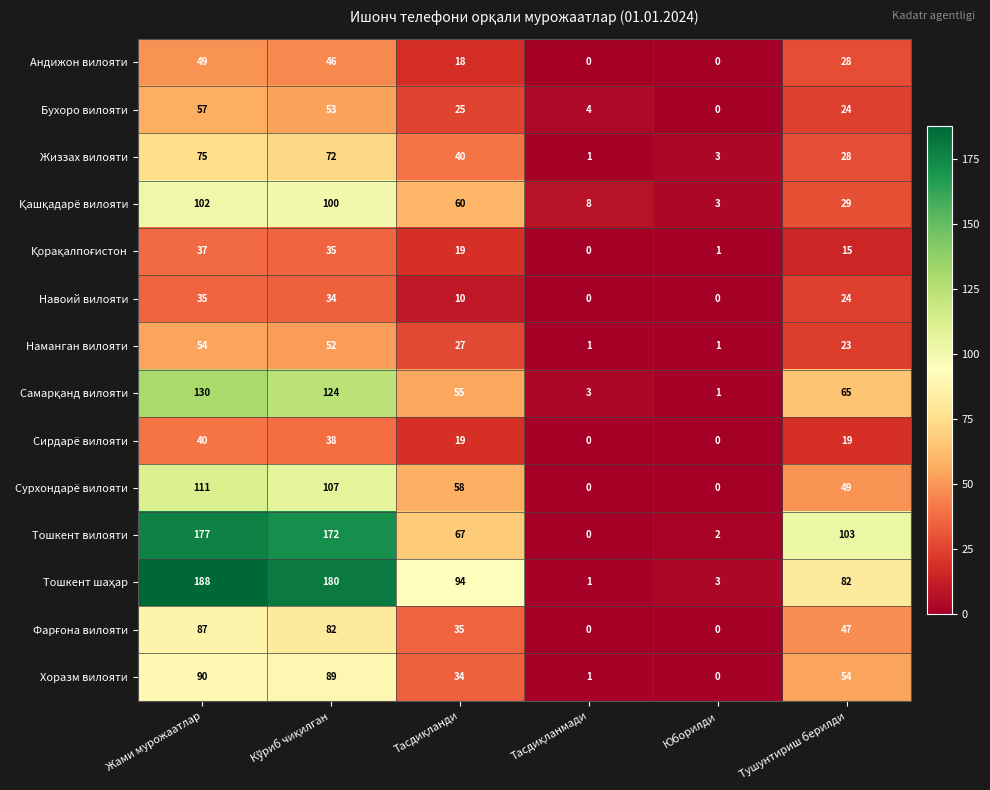

What is the sum of all Сурхондарё вилояти values?

325